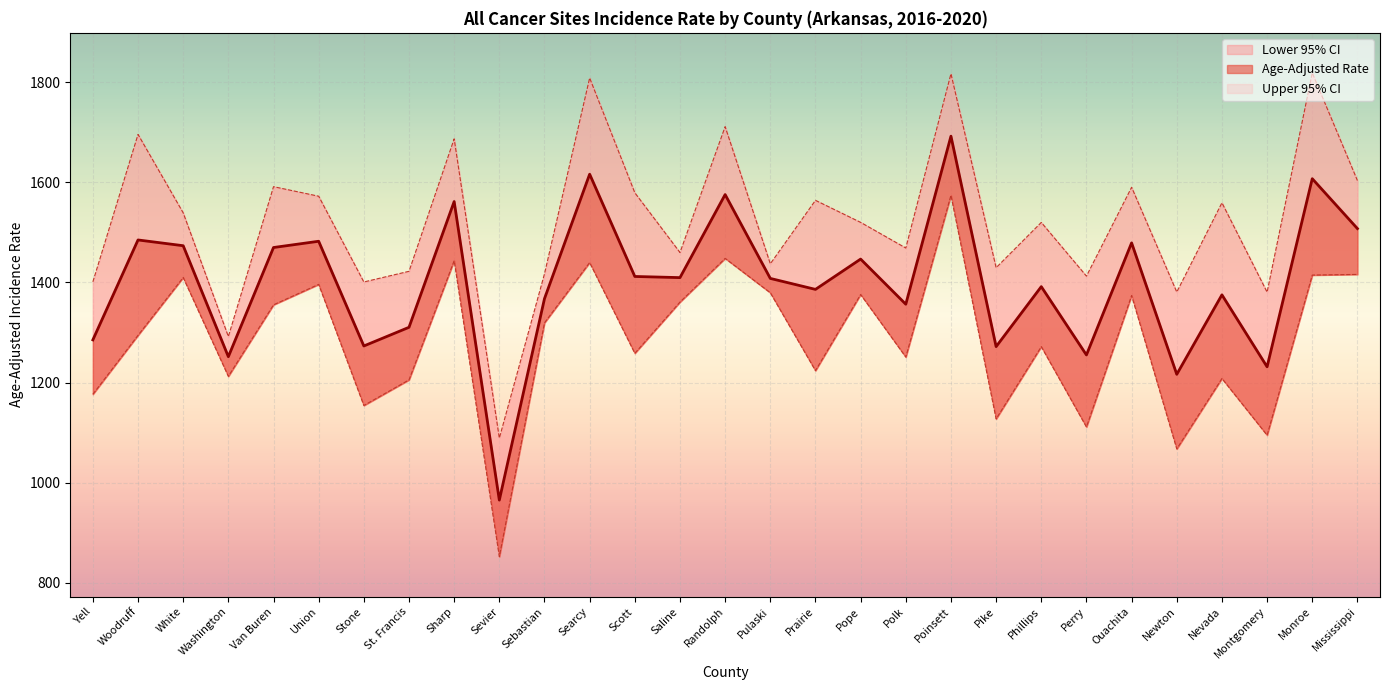

Which category has the lowest value in the Lower 95% CI series?

Sevier